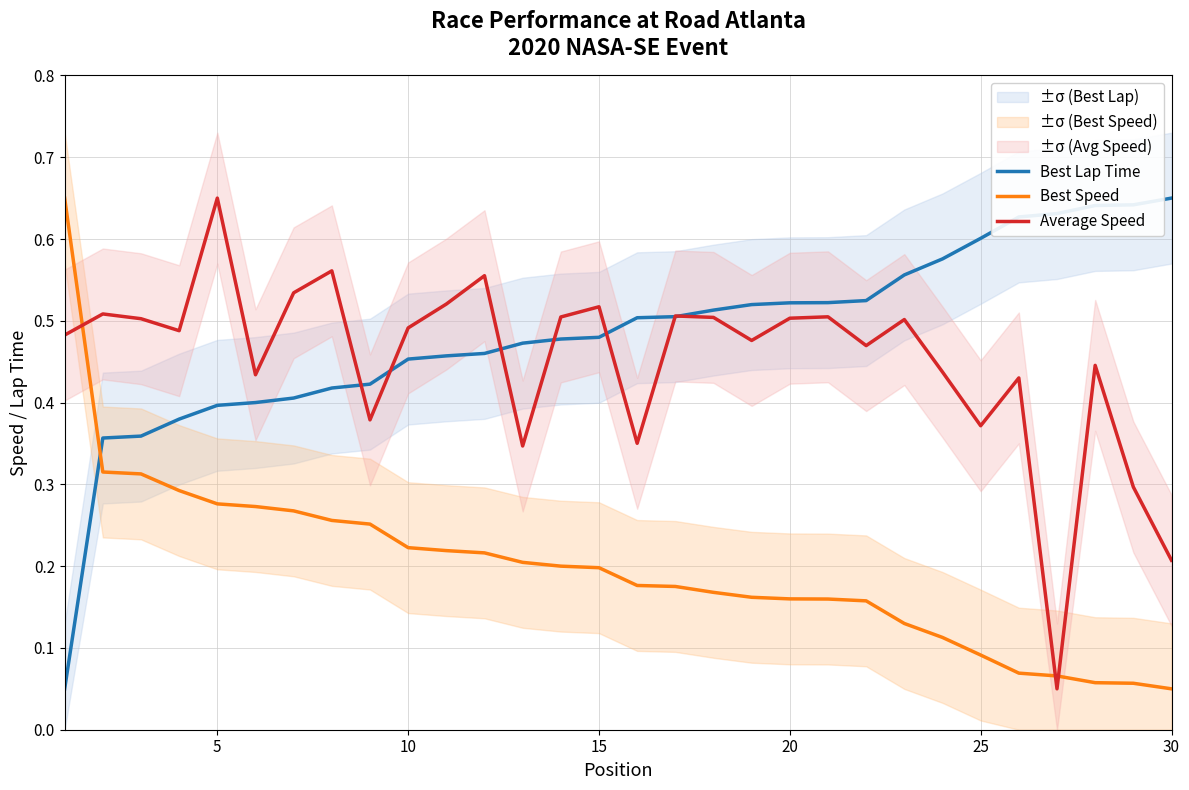

Which series has the largest total across all categories?

Best Lap Time